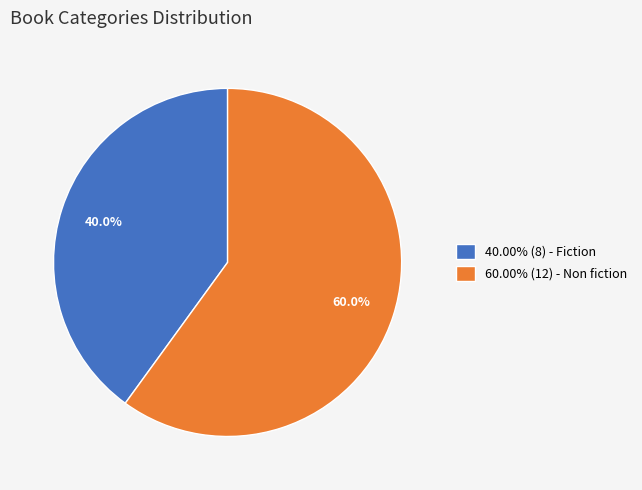

How many slices are in this pie chart?

2